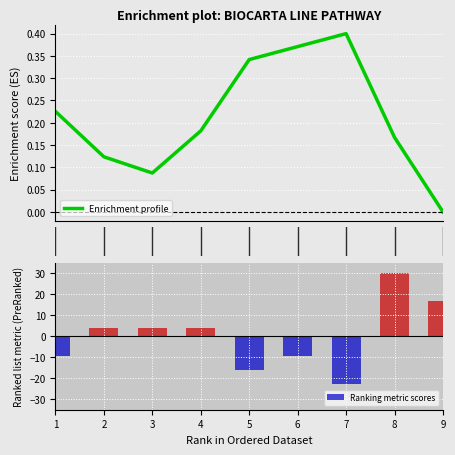

At which label is Enrichment profile closest to 0?

9